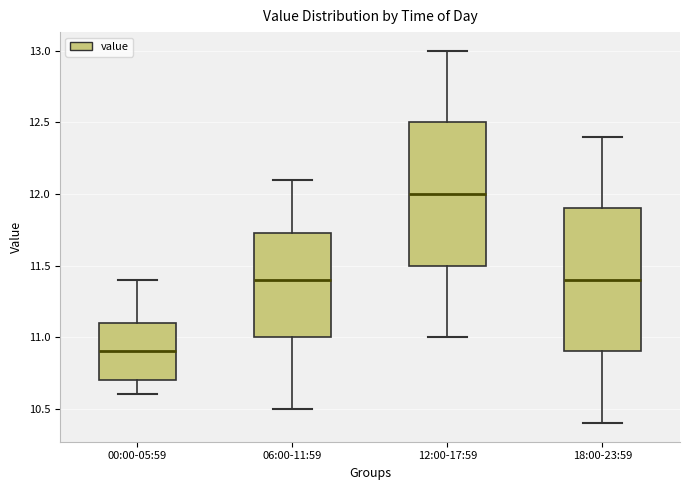

Which box's median line is the highest?

12:00-17:59